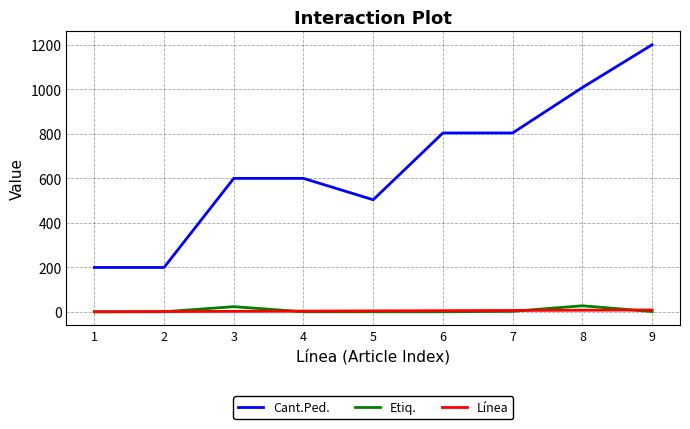

Which series has the widest spread of values?

Cant.Ped.